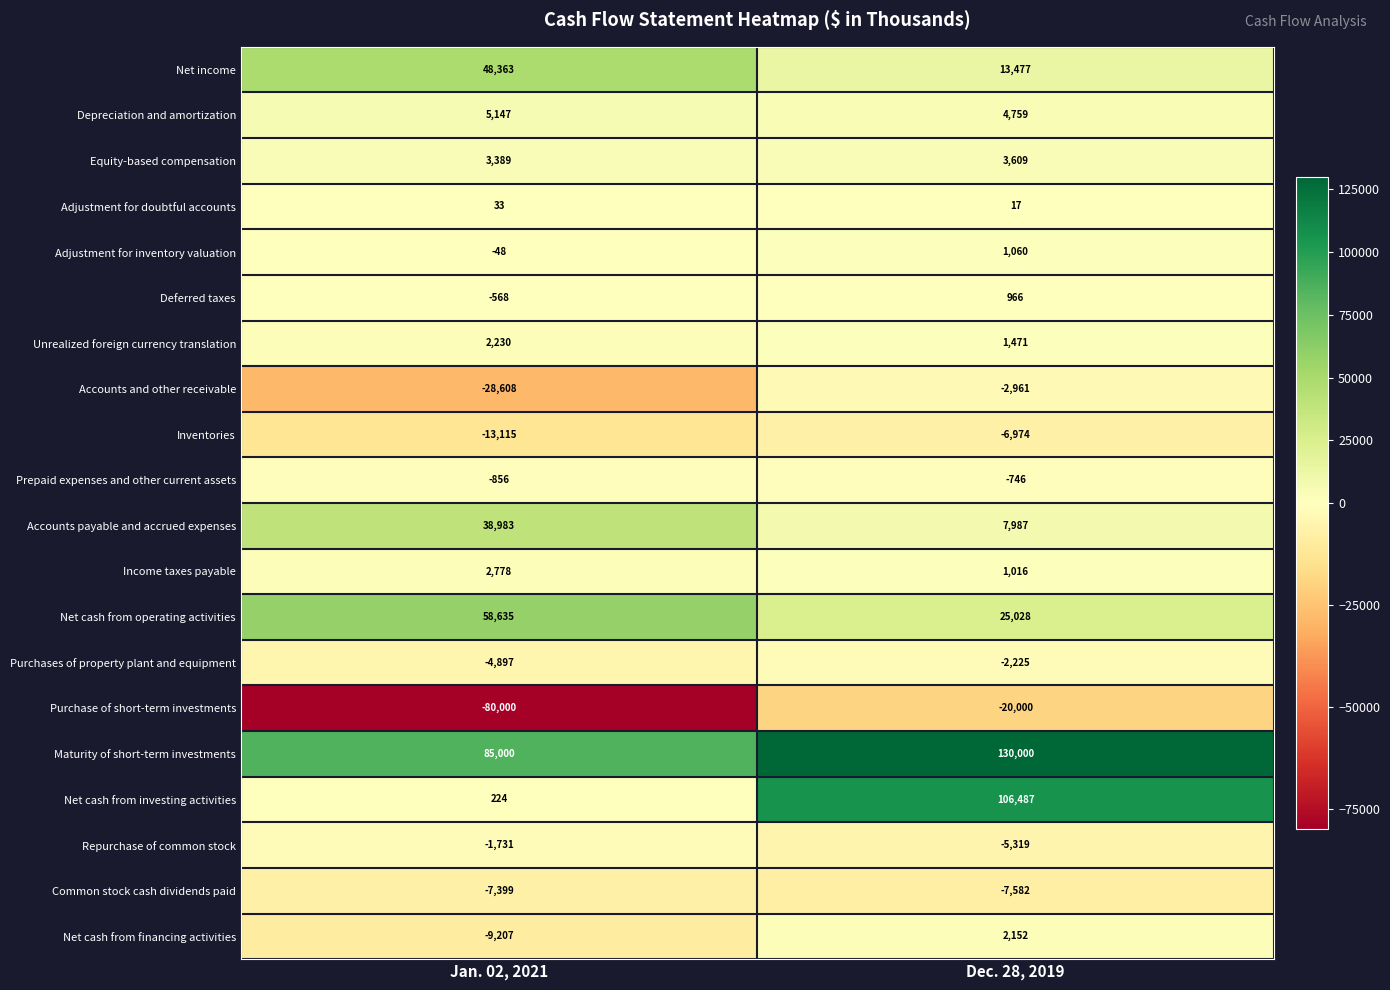

What is the average value of the Net cash from investing activities series?

53356